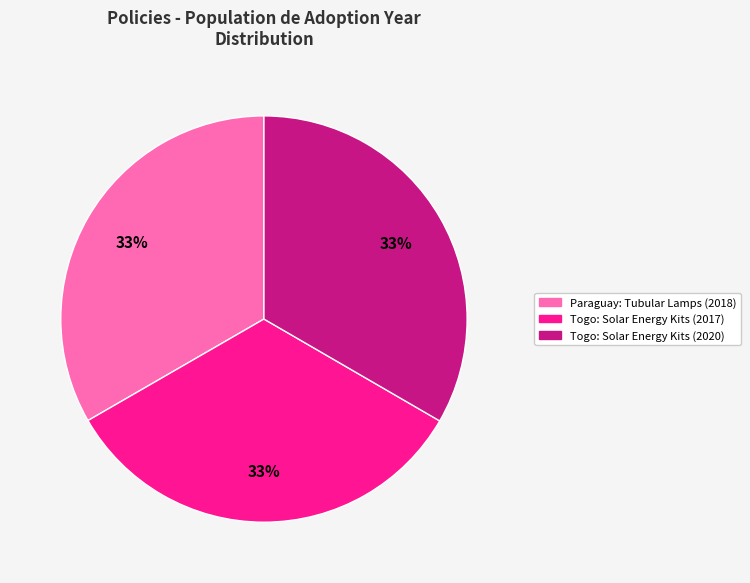

Is Togo: Solar Energy Kits (2020) the majority of the pie?

No